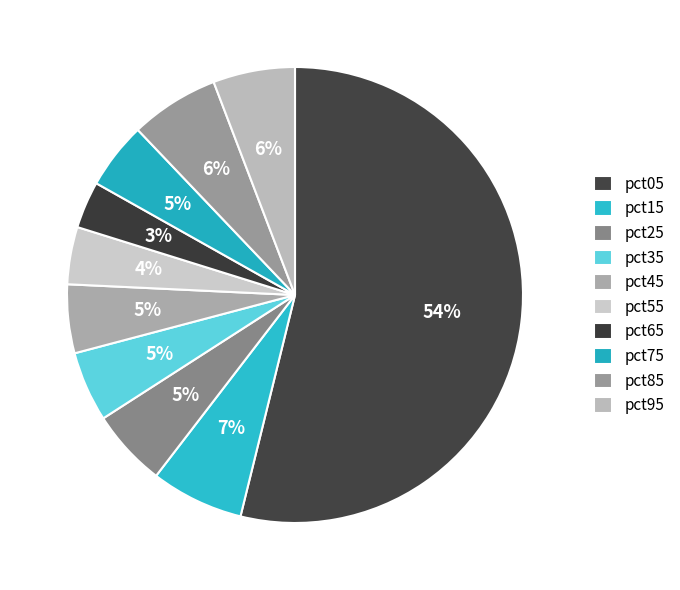

Is it true that pct95 is 6% of the pie?

True